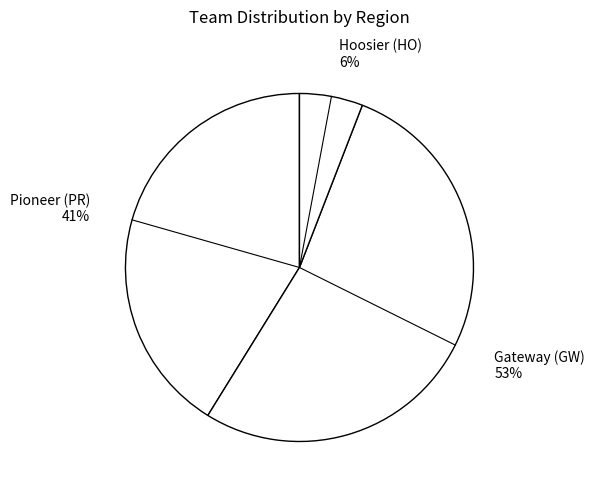

Does Gateway (GW) account for over 50% of the chart?

Yes